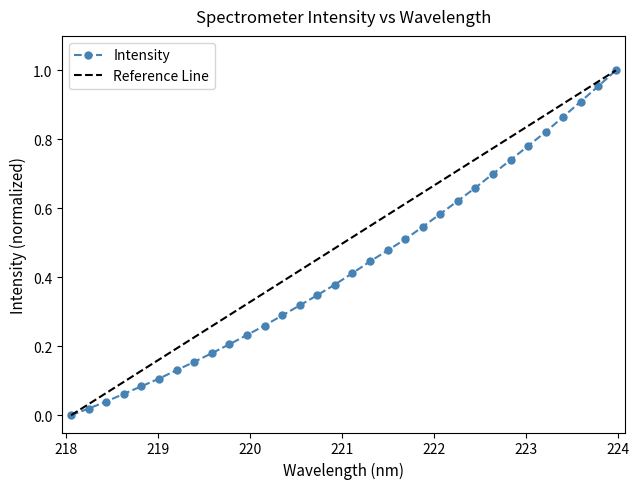

What is the change in value from 219.589 to 220.9264?

+0.2